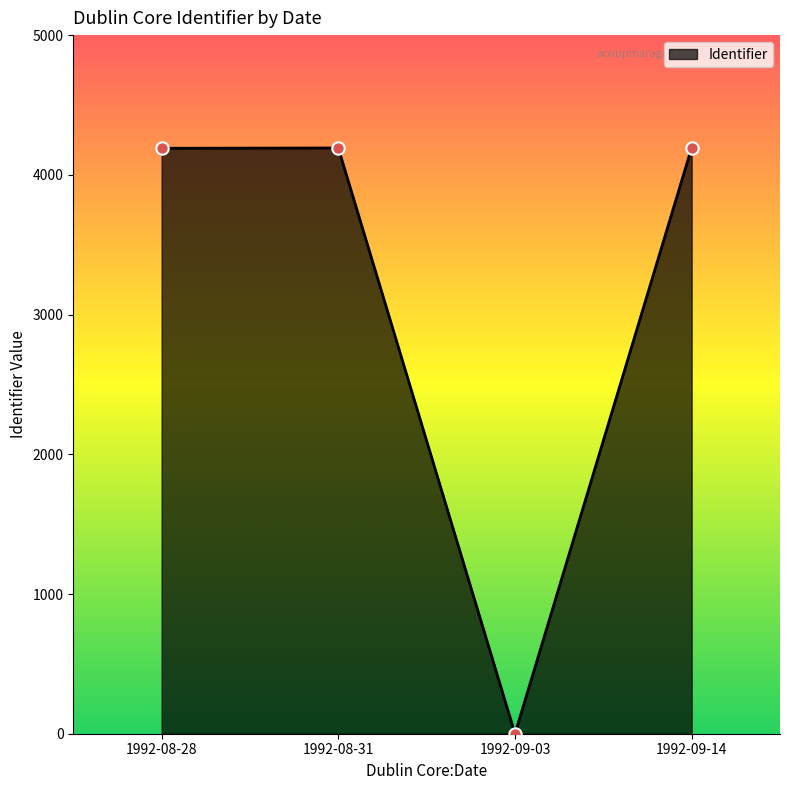

What is the ratio of the value at 1992-09-14 to the value at 1992-08-28?

1.0